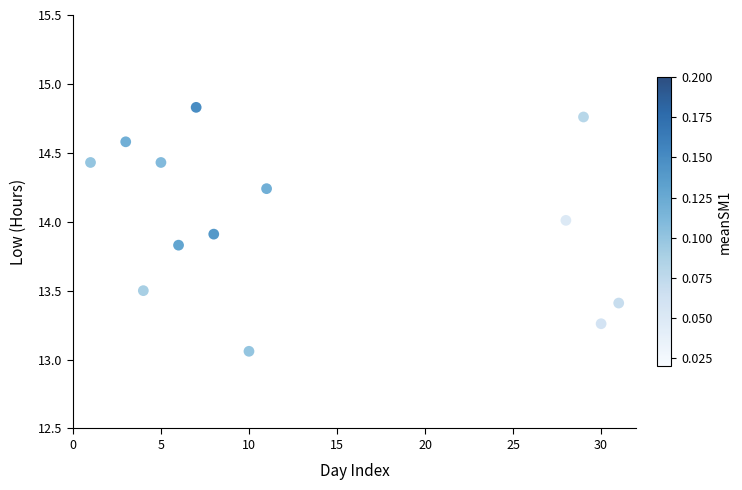

What is the range of Y values (max minus min)?

1.8